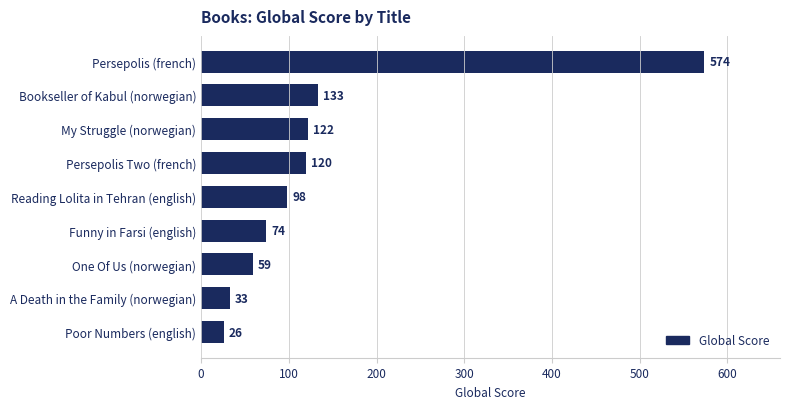

Approximately how many times larger is the value at Poor Numbers (english) compared to A Death in the Family (norwegian)?

0.8